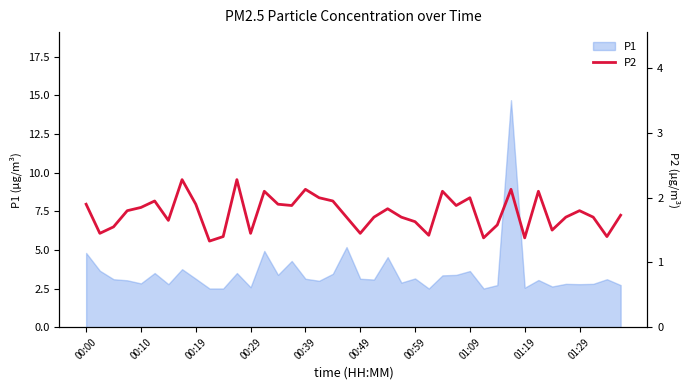

Between 26 and 36, which is larger?

26